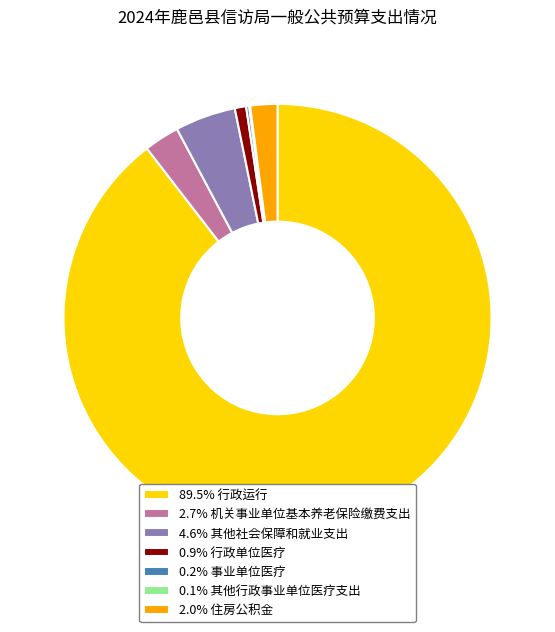

Combined, do 2.0% 住房公积金 and 2.7% 机关事业单位基本养老保险缴费支出 account for over 50%?

No